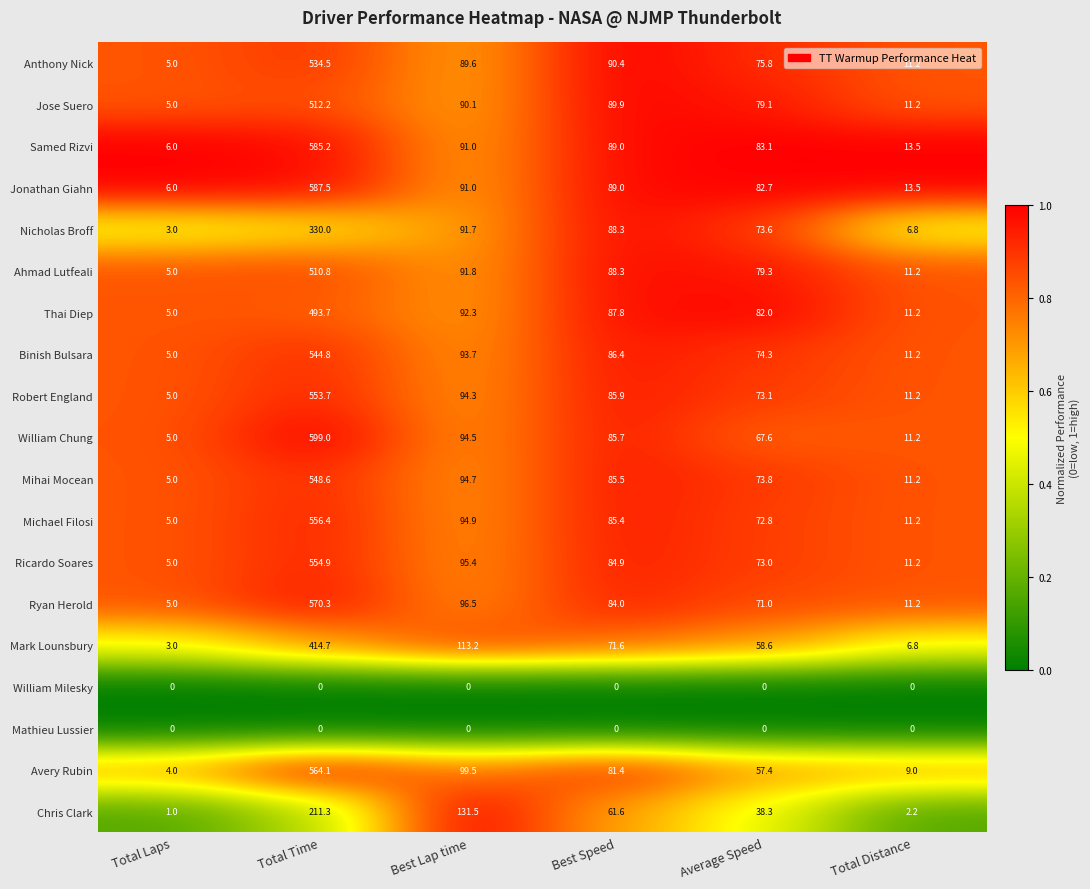

True or false: Mark Lounsbury has a value of 112.9 at Best Speed.

False